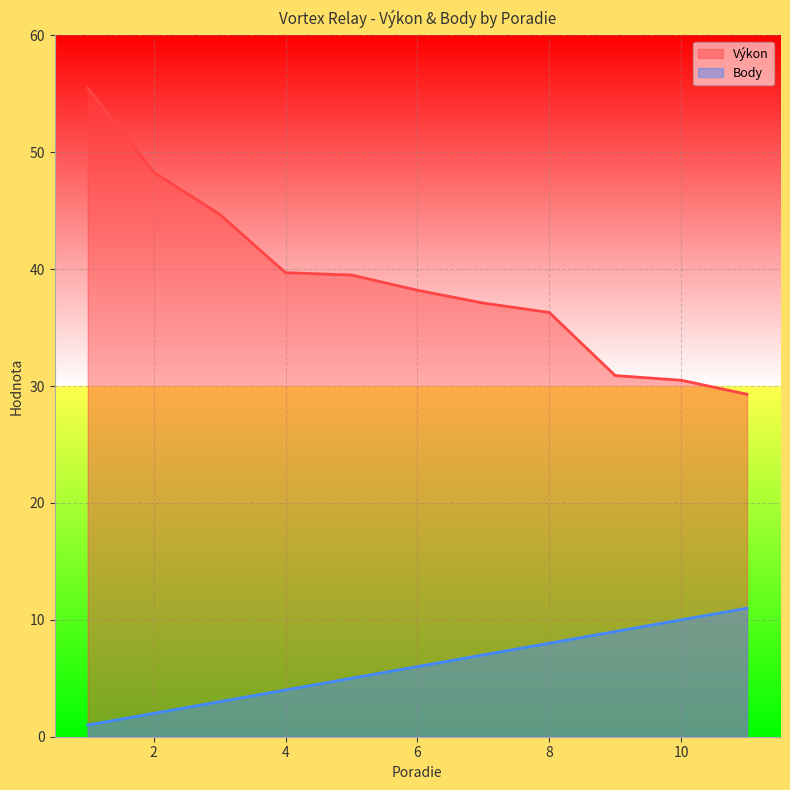

What is the total value across all series at 2?

50.3